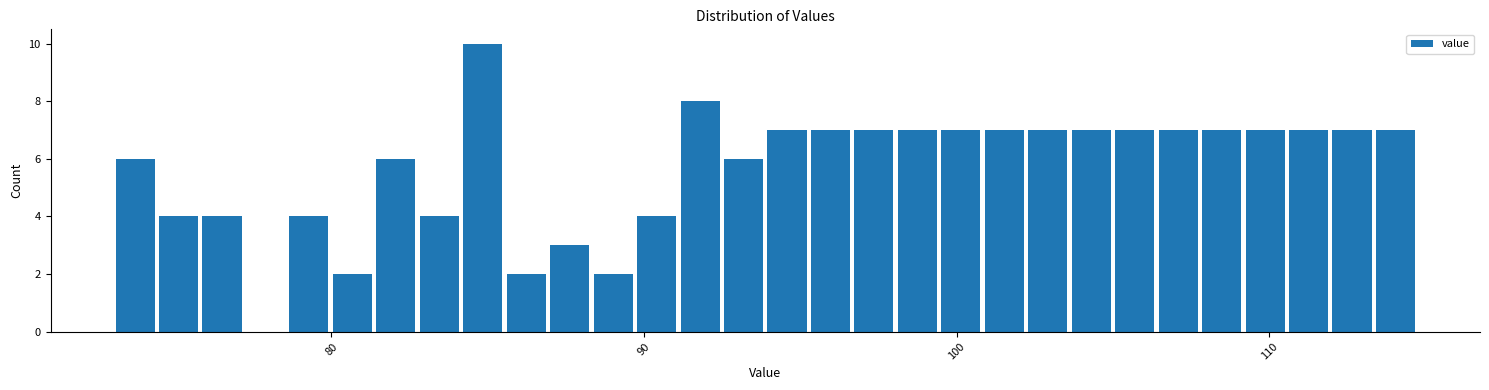

Read against the x-axis, roughly where is the centre of the tallest bar?

85